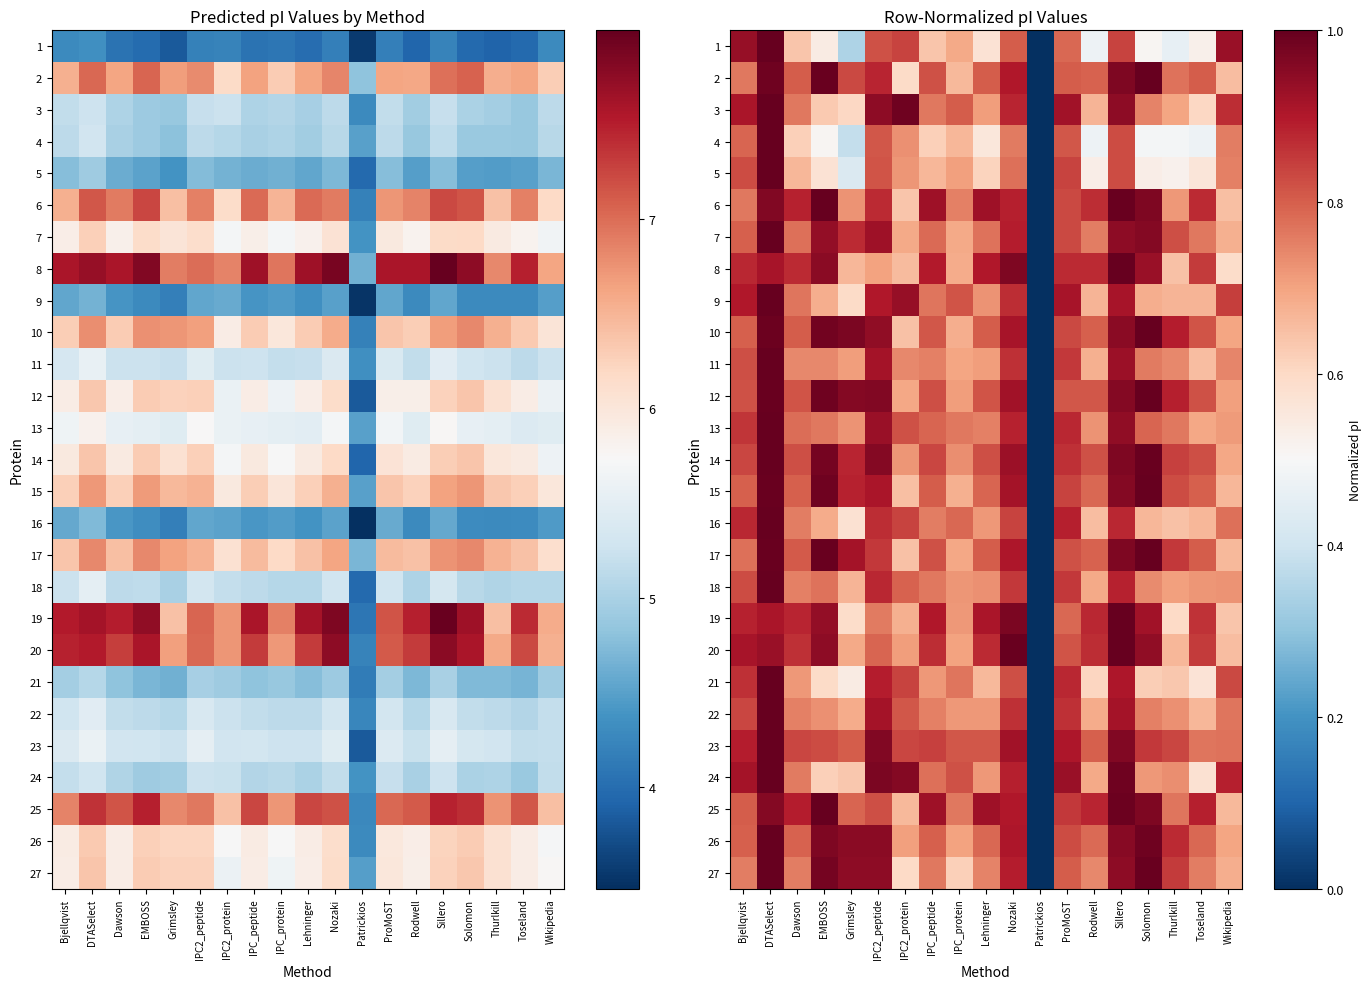

How many positive values does the 6 series have?

18